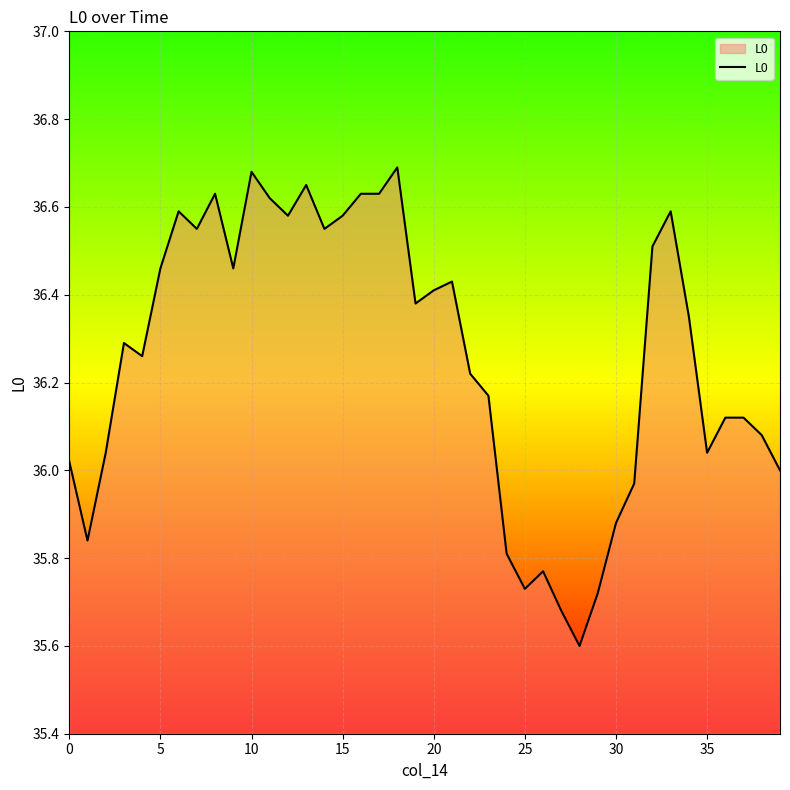

What is the difference between the maximum and minimum values?

1.1